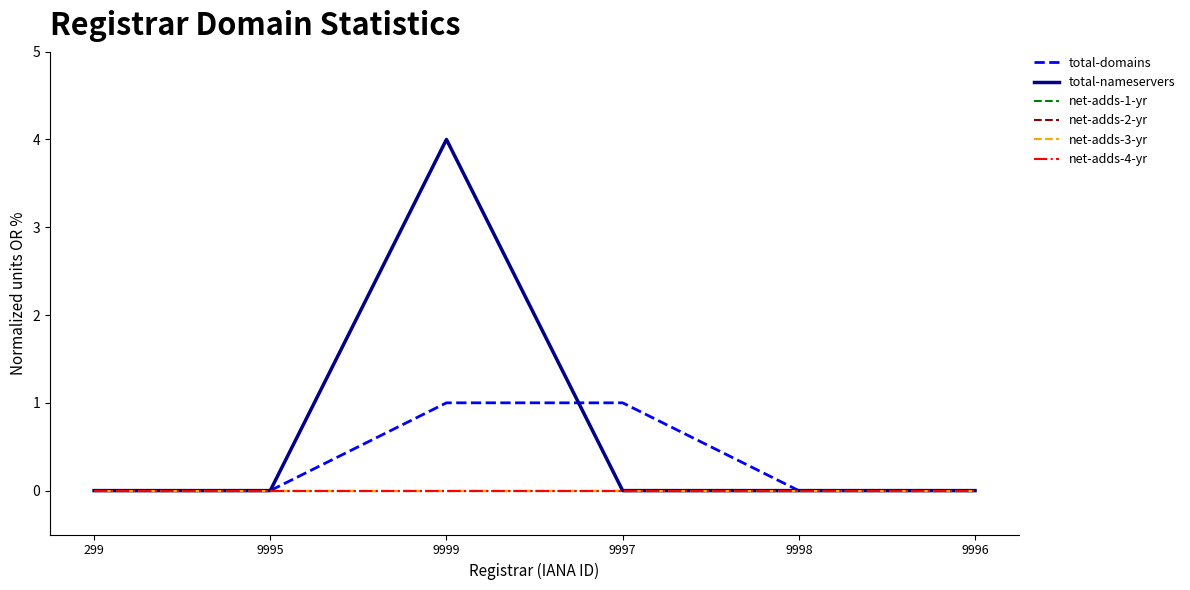

At which category does the chart reach its peak across all series?

9999